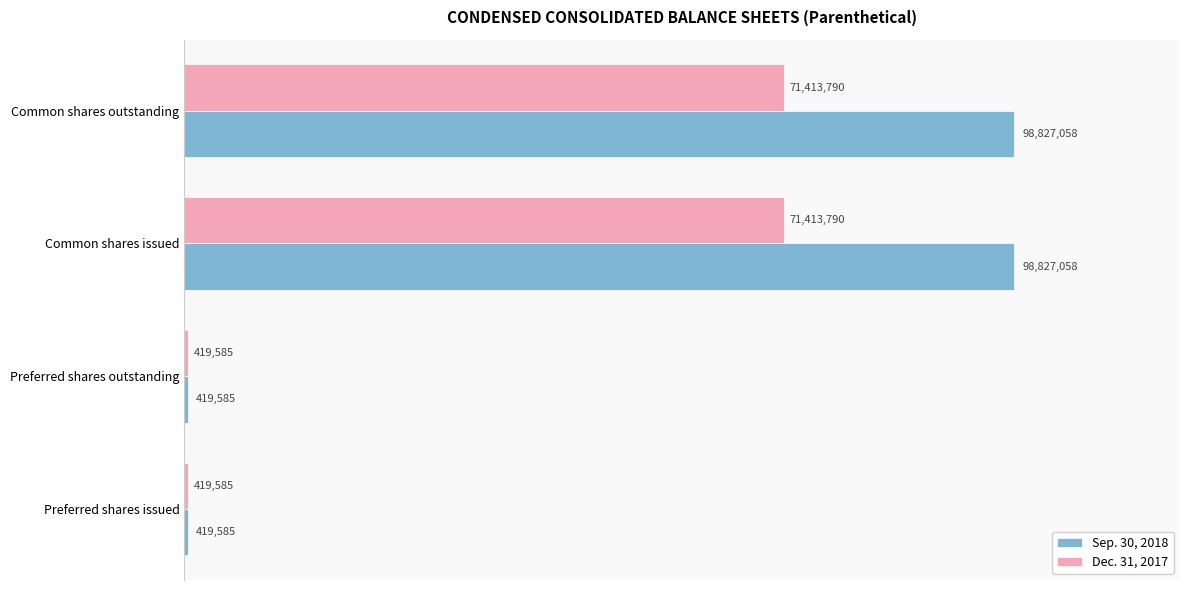

At how many categories does at least one series exceed 81150500?

2